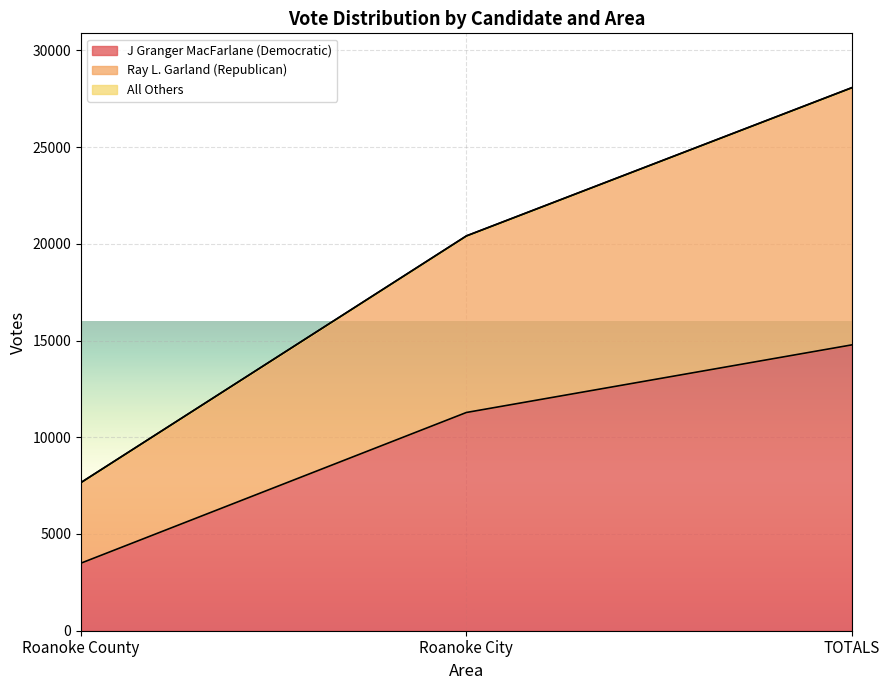

Is it true that J Granger MacFarlane (Democratic) equals 5390 at Roanoke County?

False